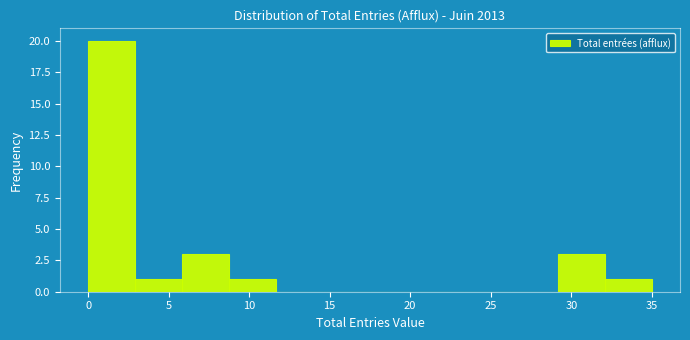

Reading left to right, transcribe this chart: for each bar, give the range it covers on the x-axis and its height. Neither the bar edges nor the heights are printed on the chart, so give them approximately, as read against the axes.

0.0 to 3.0: 20
3.0 to 6.0: 1
6.0 to 9.0: 3
9.0 to 11.5: 1
11.5 to 14.5: 0
14.5 to 17.5: 0
17.5 to 20.5: 0
20.5 to 23.5: 0
23.5 to 26.5: 0
26.5 to 29.0: 0
29.0 to 32.0: 3
32.0 to 35.0: 1